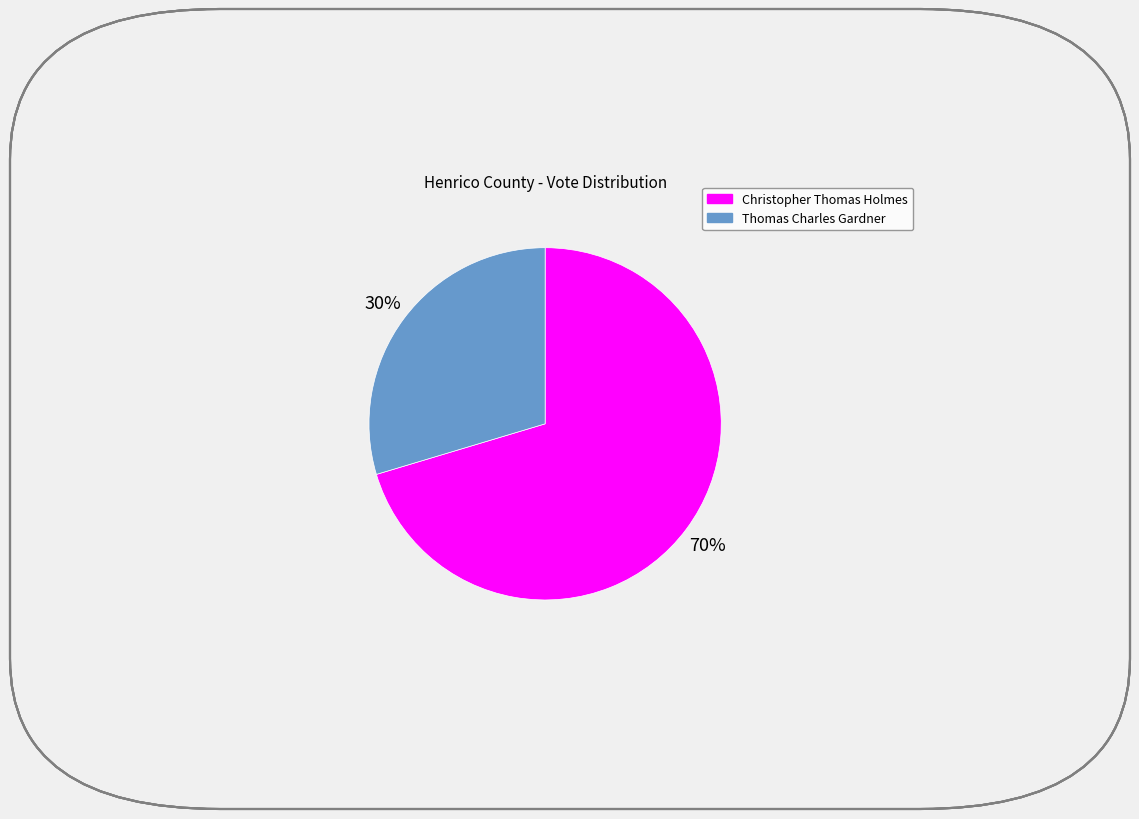

Is it true that Thomas Charles Gardner is 30% of the pie?

True